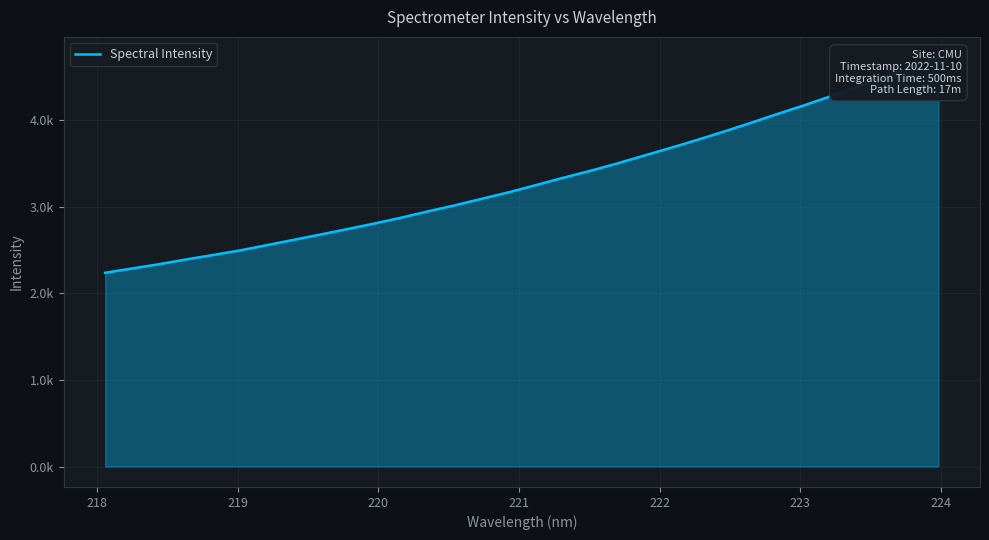

What is the value of the 6th point from the left?

2493.6